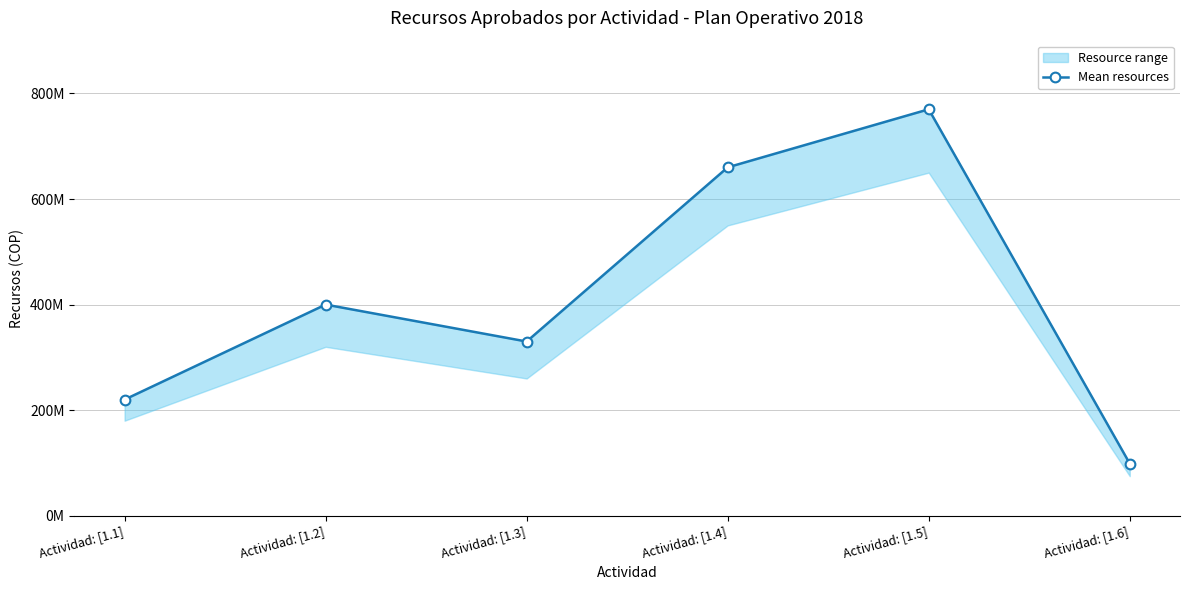

What is the ratio of the value at Actividad: [1.1] to the value at Actividad: [1.3]?

0.7